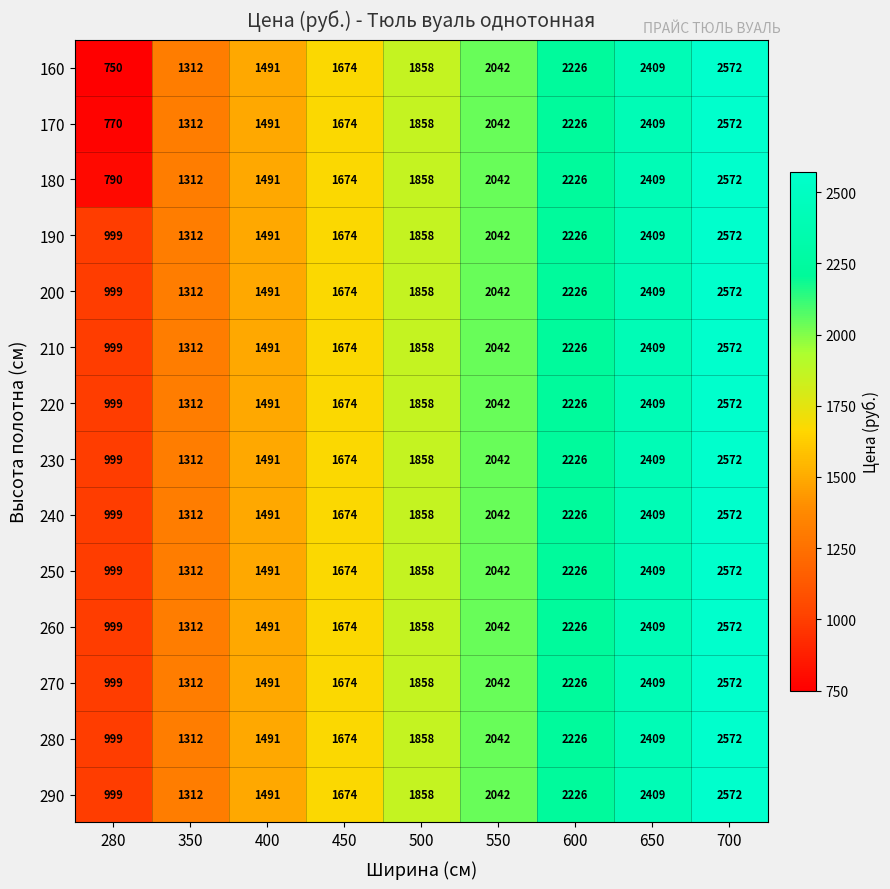

Which label corresponds to the largest value in the chart?

700